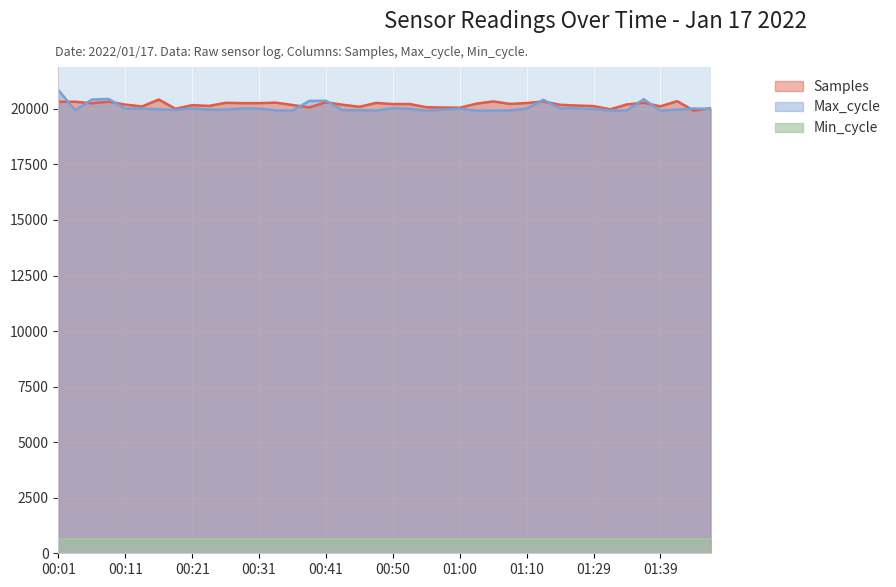

What is the sum of all Samples values?

807768.3